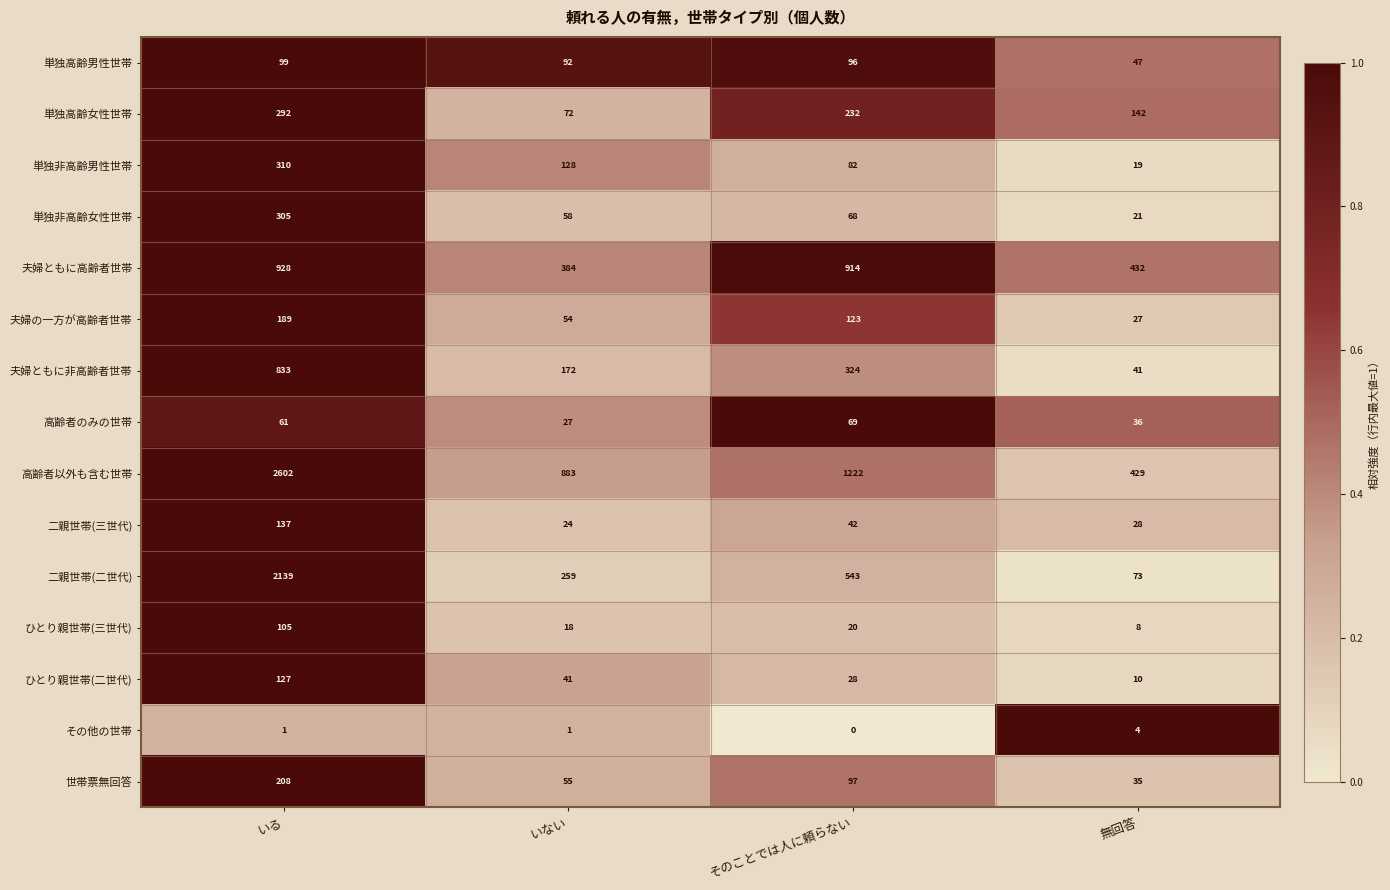

What is the average value of the 二親世帯(三世代) series?

58